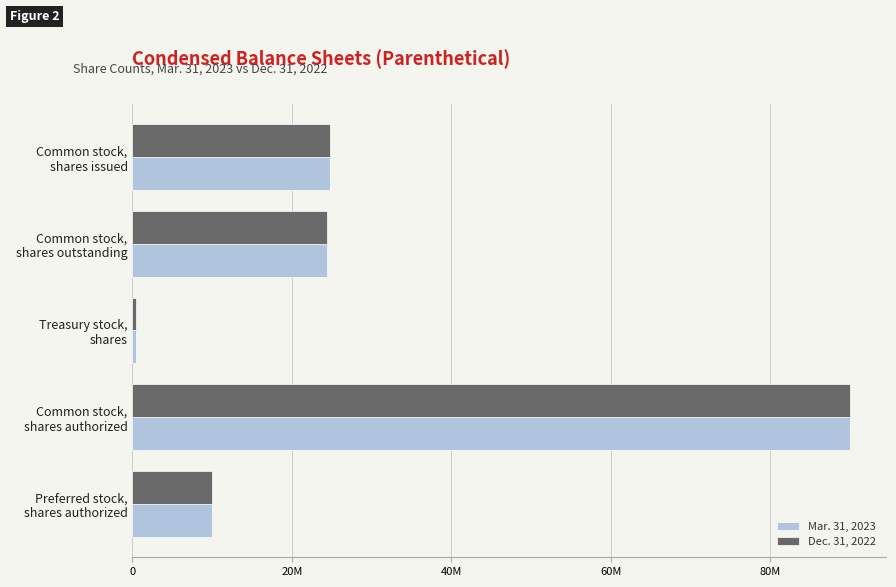

What are all the series names shown in the legend?

Mar. 31, 2023, Dec. 31, 2022